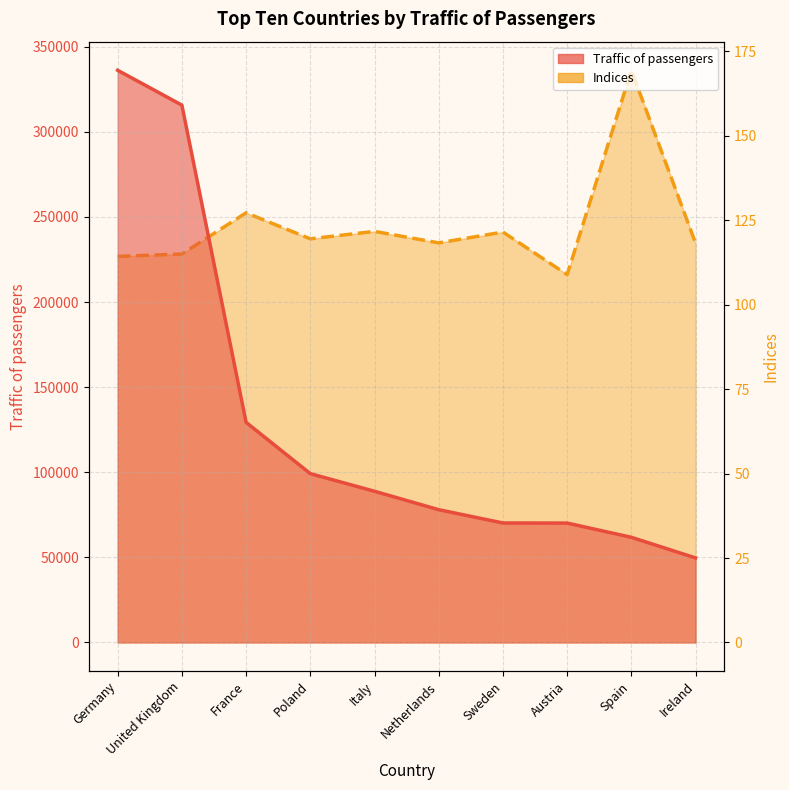

What is the maximum value shown in the chart?

336196.0